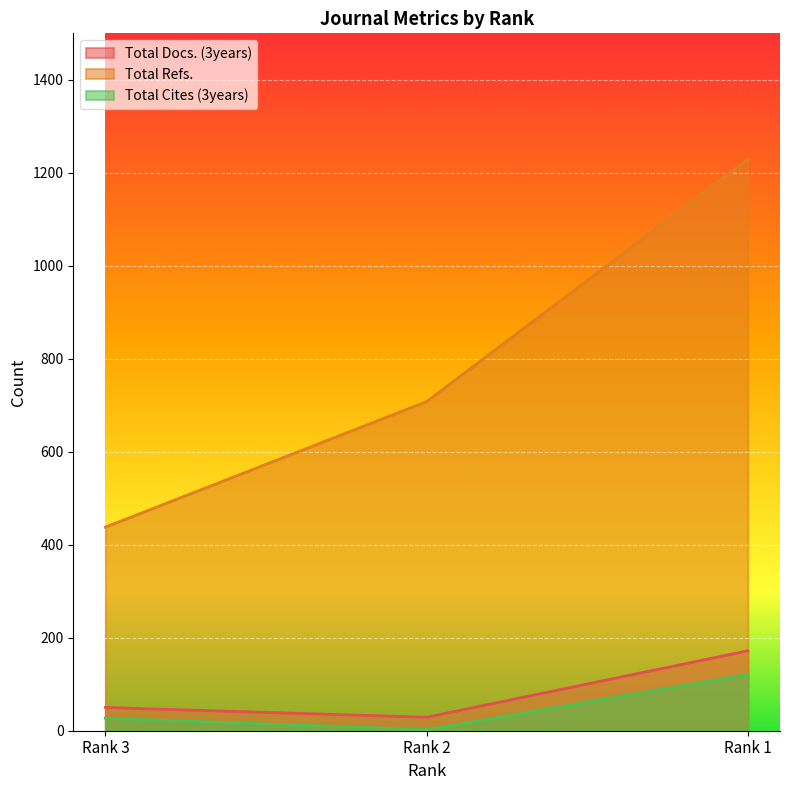

Which series has the largest total across all categories?

Total Refs.